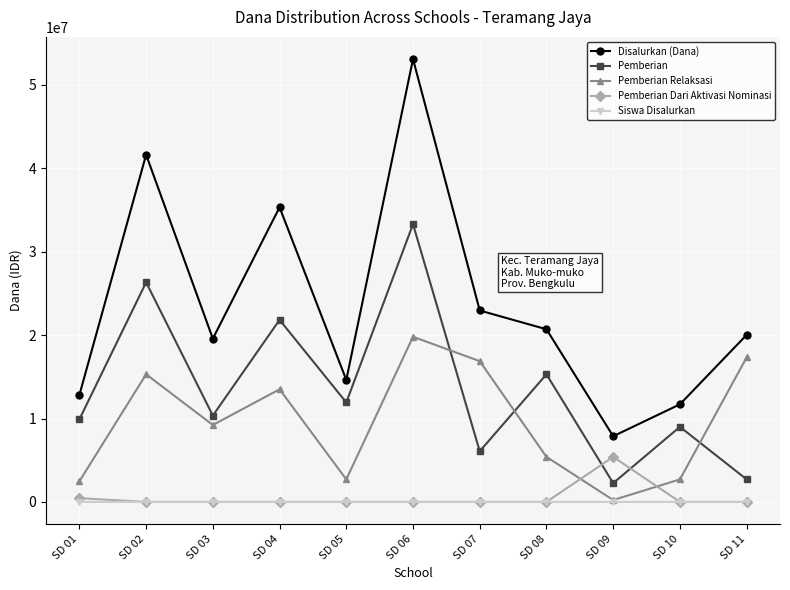

At which label is Disalurkan (Dana) closest to 30487500?

SD 04